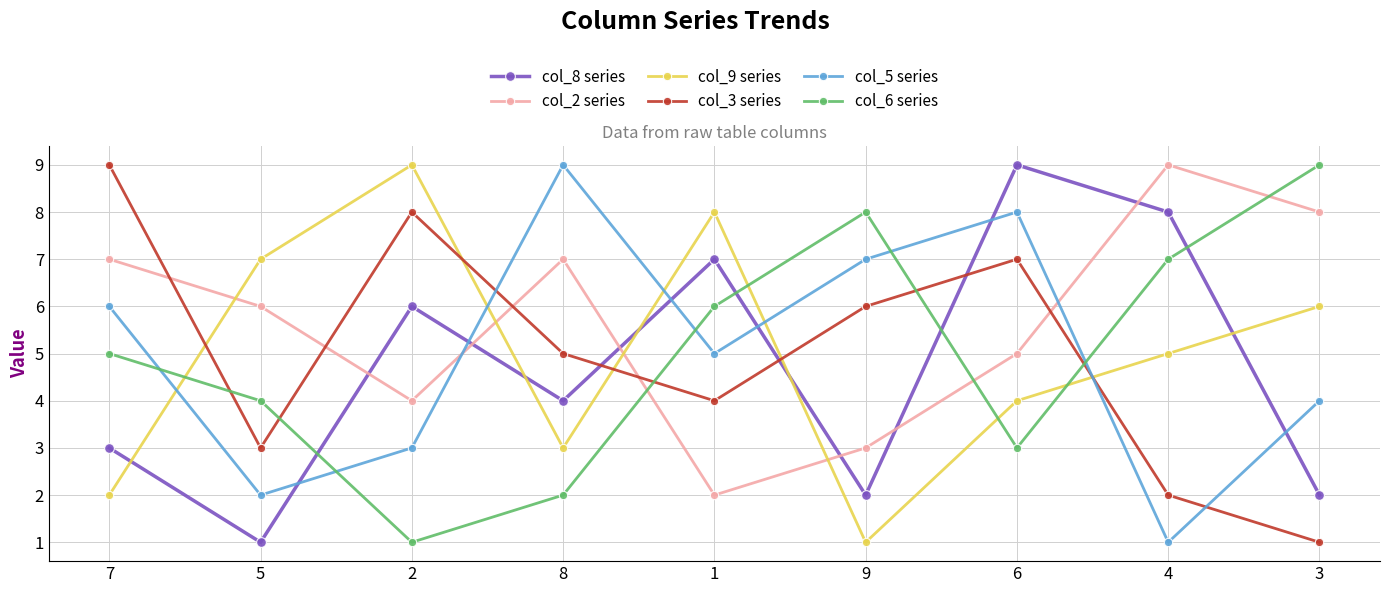

At which label is col_6 series closest to 5?

7